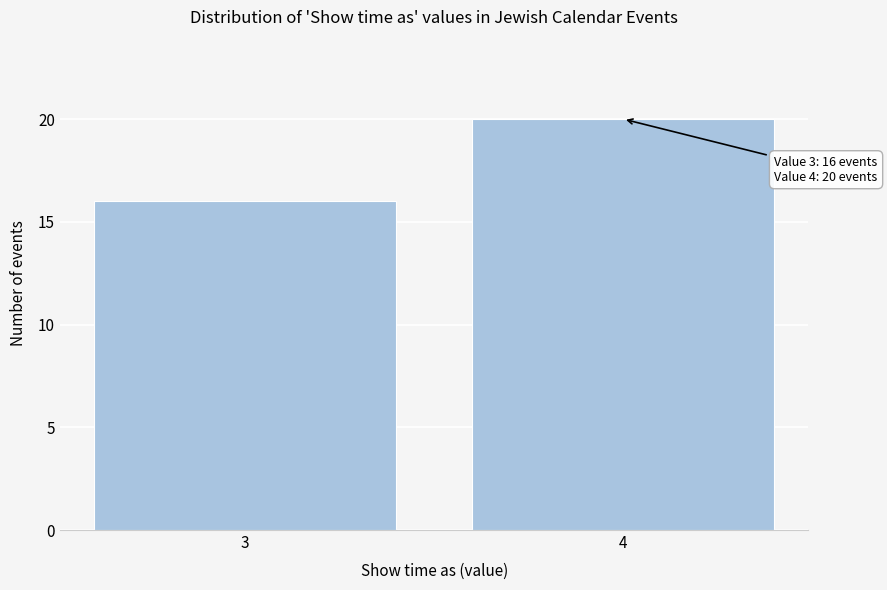

Reading left to right, what are all the values shown in this chart?

16	20